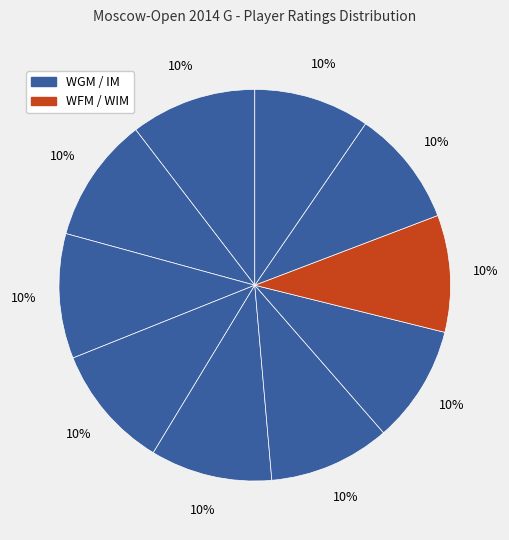

Count the number of slices in the pie.

10